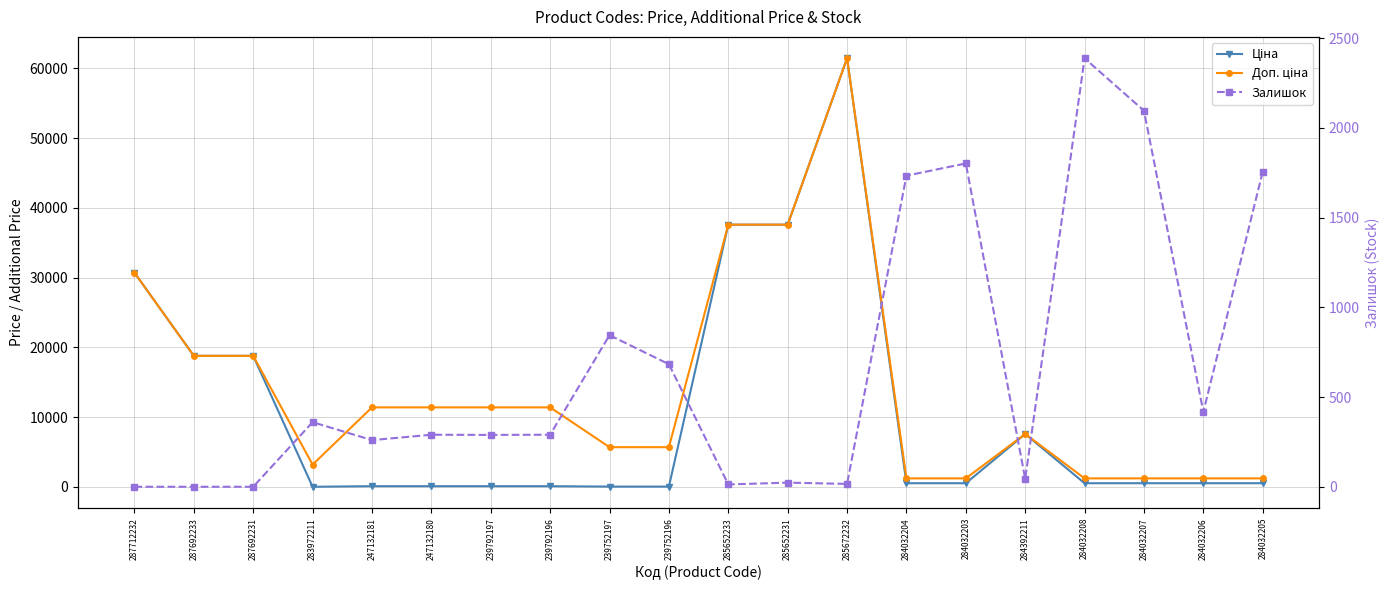

Rank the series at 247132181 from highest to lowest value.

Доп. ціна, Залишок, Ціна